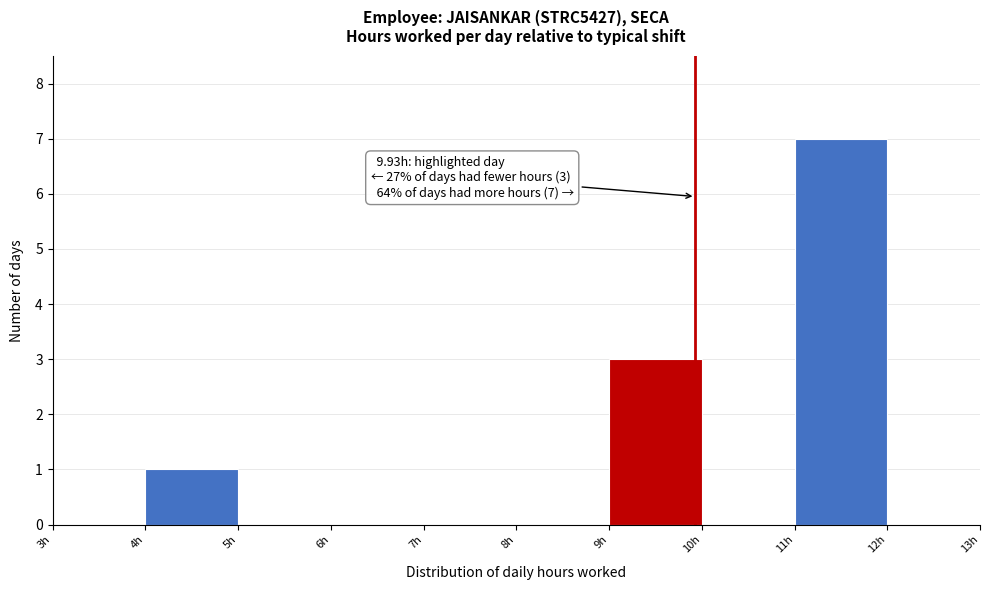

Which range on the x-axis has the tallest bar?

11 to 12